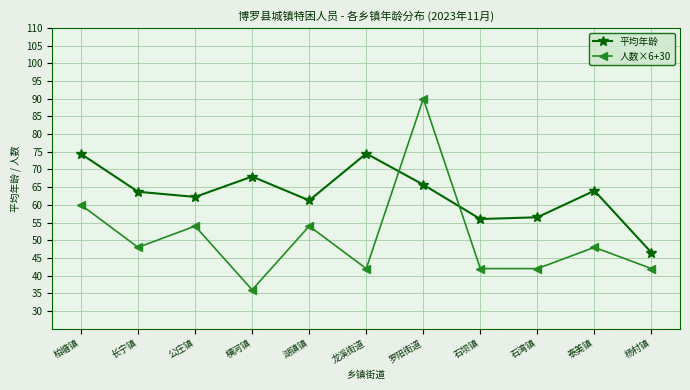

What is the value of the 平均年龄 point at the 4th from the left?

68.0